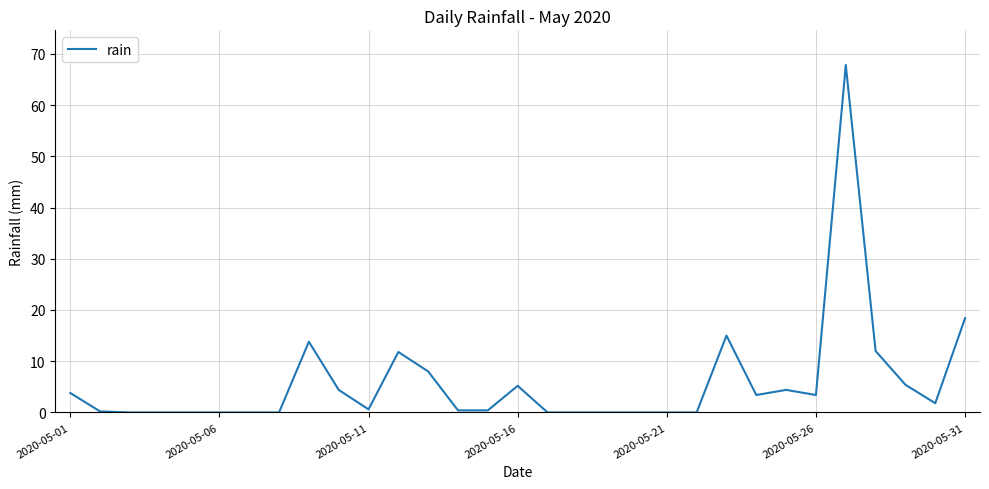

What is the maximum value shown in the chart?

67.8